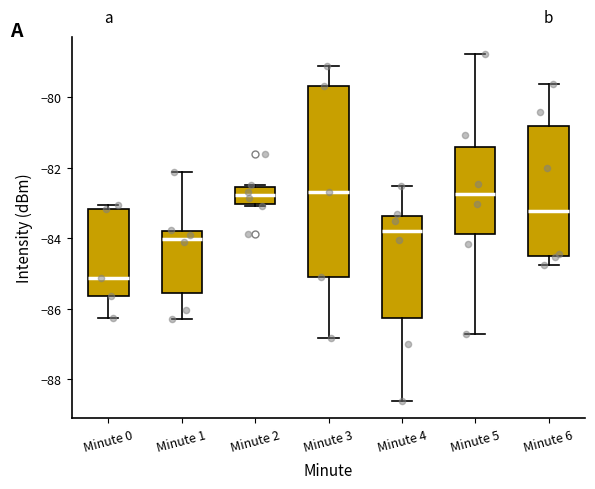

Where does the median line of the box for Minute 2 sit on the y-axis? The values are not printed on the chart, so give them approximately, as read against the axis.

-82.8